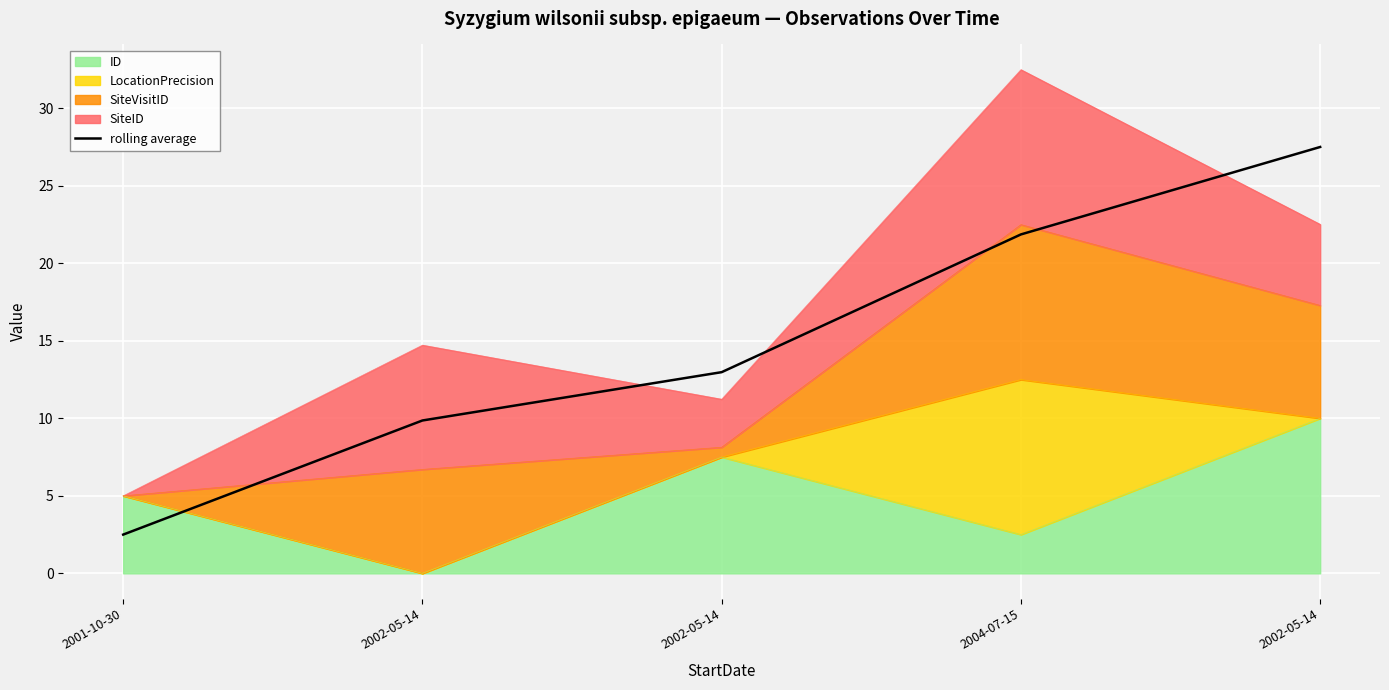

What is the change in value from 2002-05-14 to 2004-07-15?

+12.0